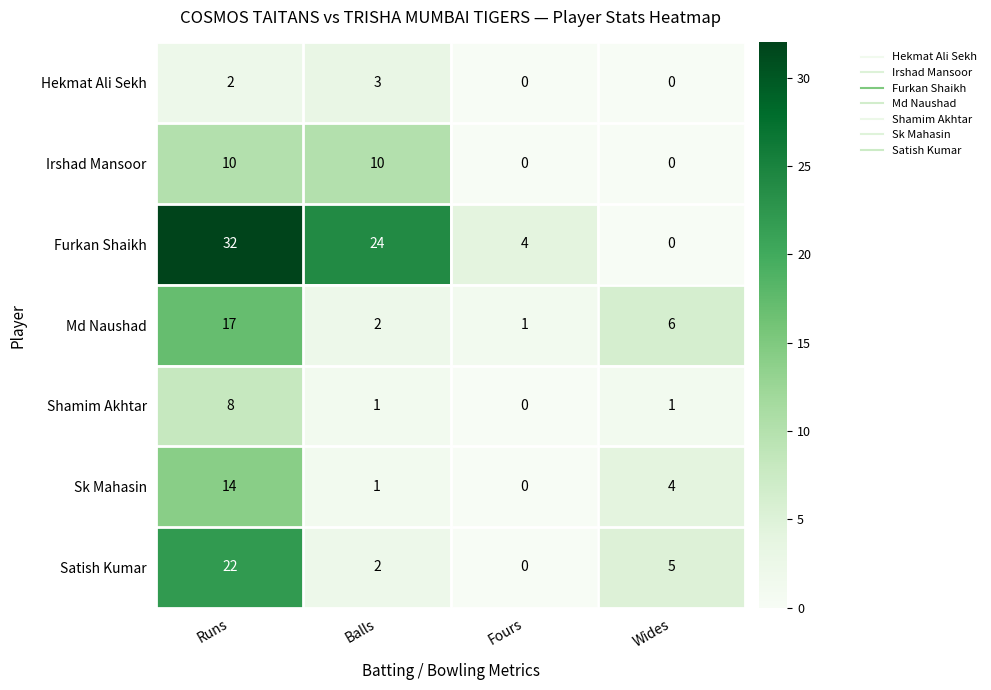

What is the difference between the second highest and minimum values in the Furkan Shaikh series?

24